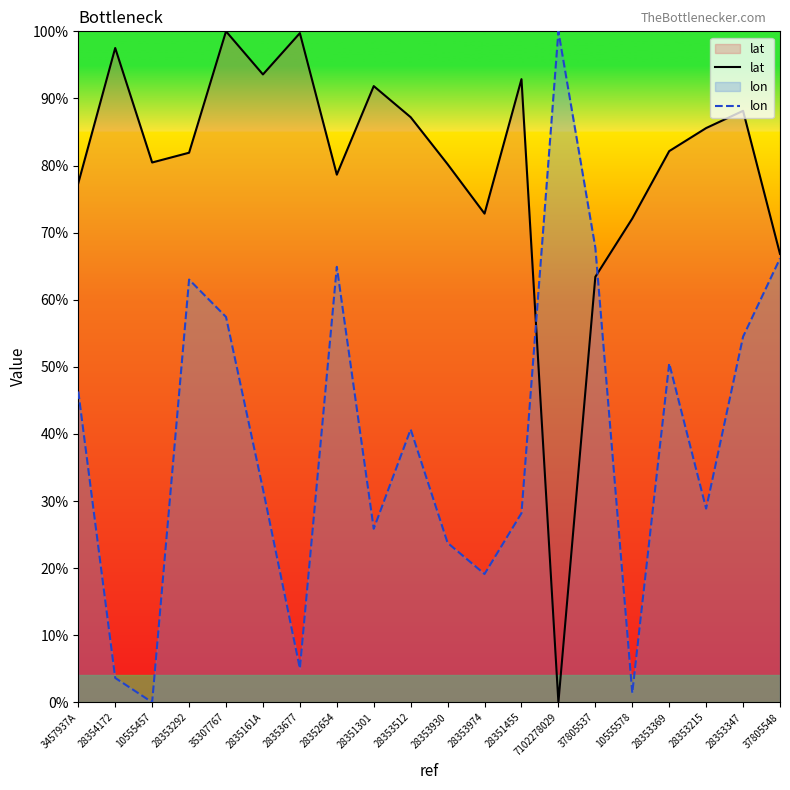

How many interior local valleys does the lat series have?

5